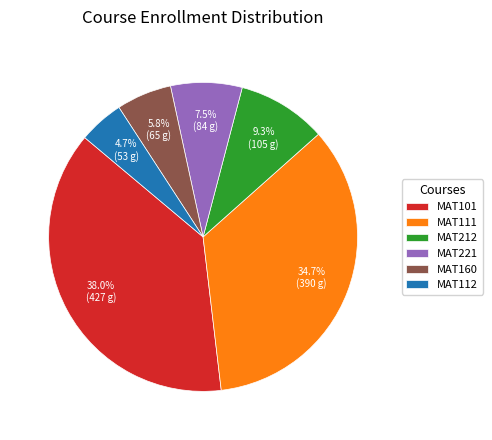

Which category has the smallest portion of the pie?

MAT112